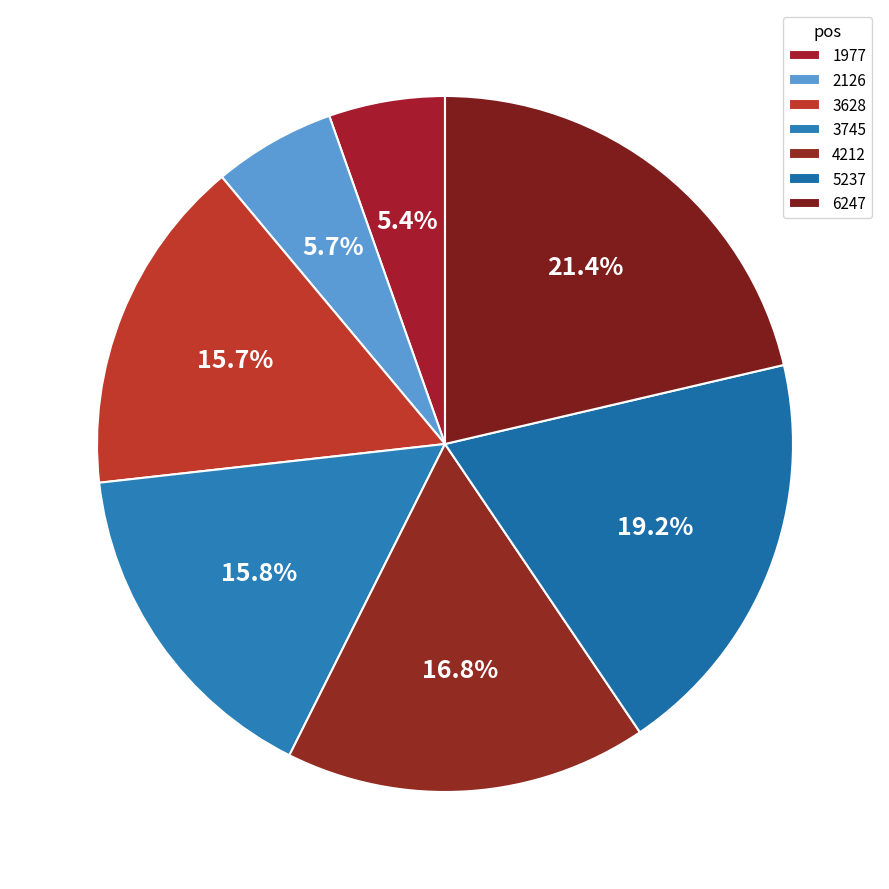

To the nearest percent, what is the difference between the 1977 and 3745 slice percentages?

10%